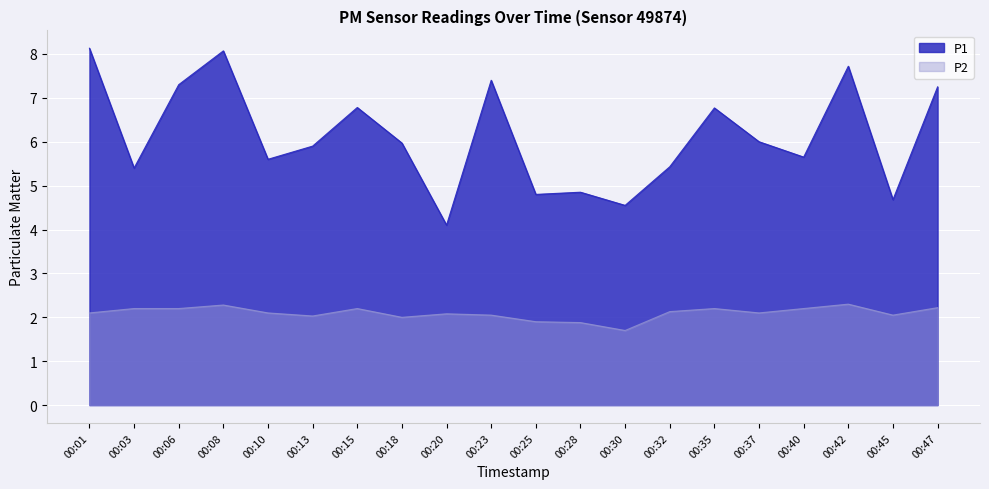

Is it true that P1 equals 4.8 at 00:25?

True